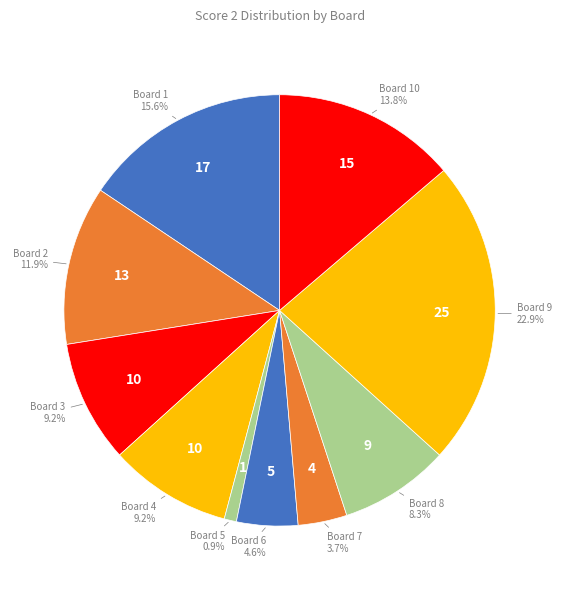

Count the number of slices in the pie.

10